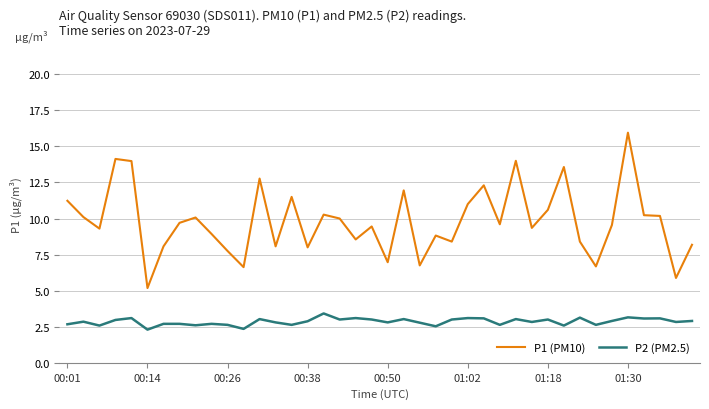

Which series has the largest range (max minus min)?

P1 (PM10)